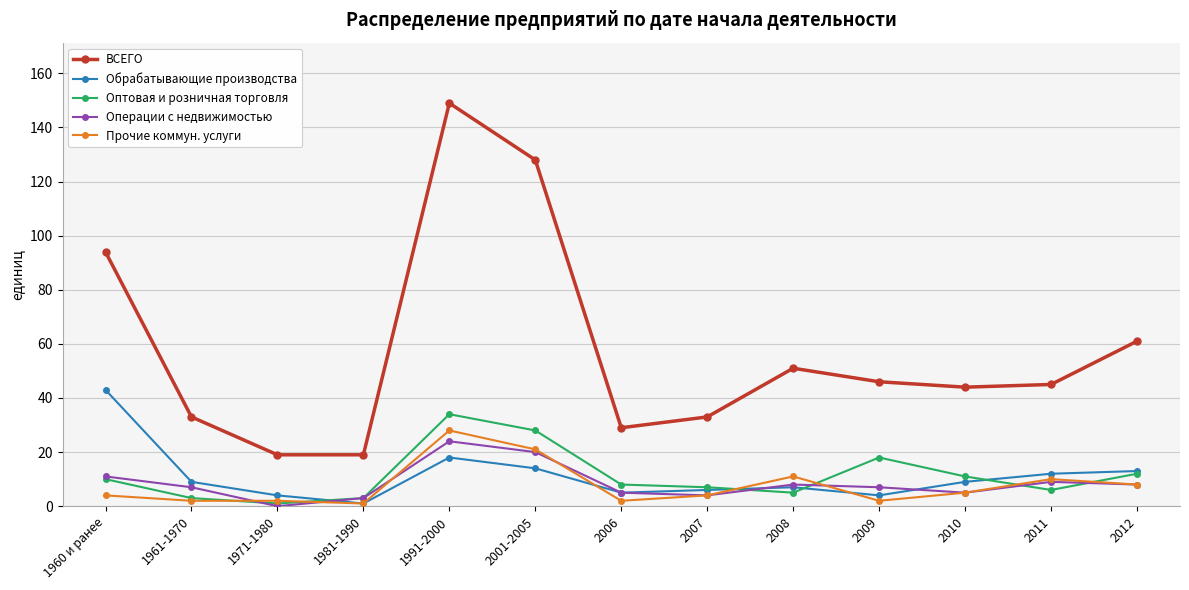

At which category does the chart reach its peak across all series?

1991-2000